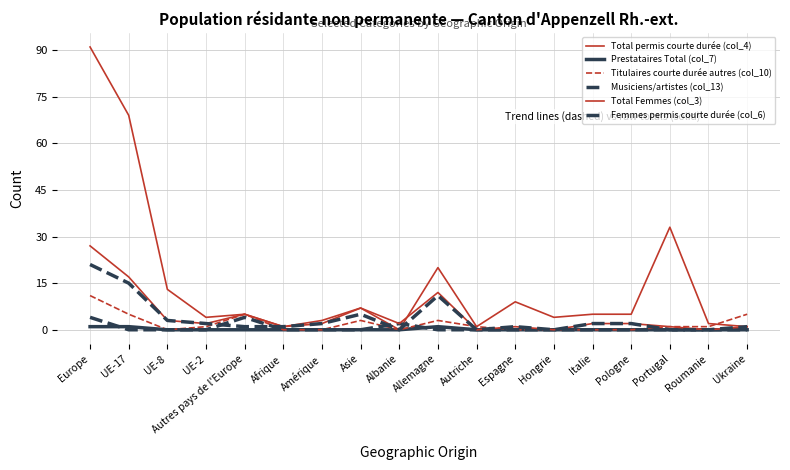

Does the chart display data point markers on the line(s)?

No